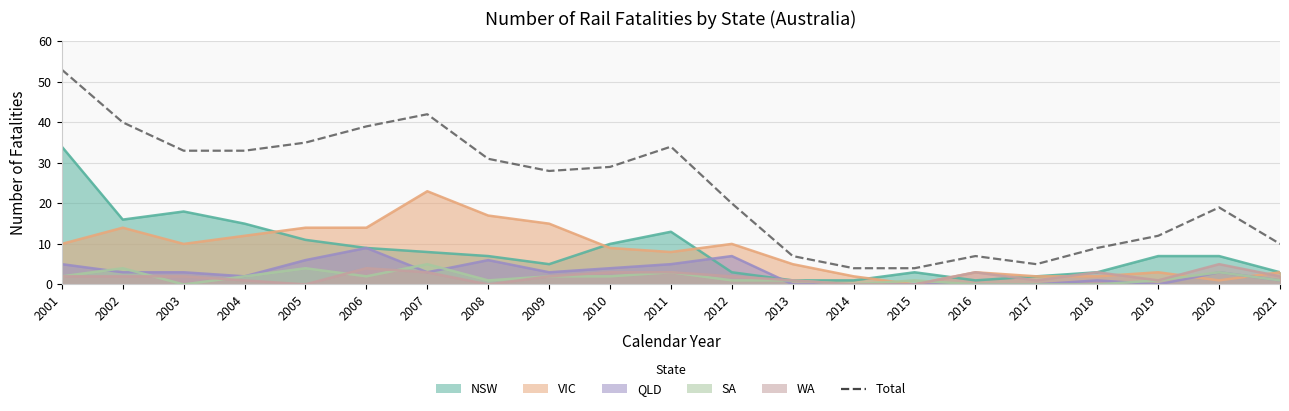

What is the ratio of the value at 2019 to the value at 2011?

0.4